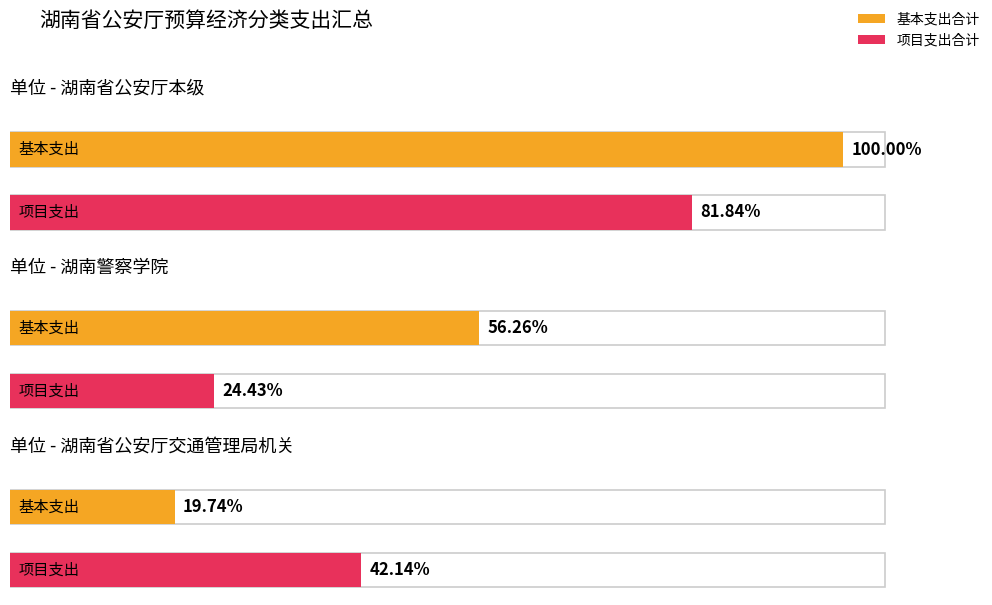

Which has a higher value, 湖南省公安厅交通管理局机关 or 湖南警察学院(2)?

湖南警察学院(2)